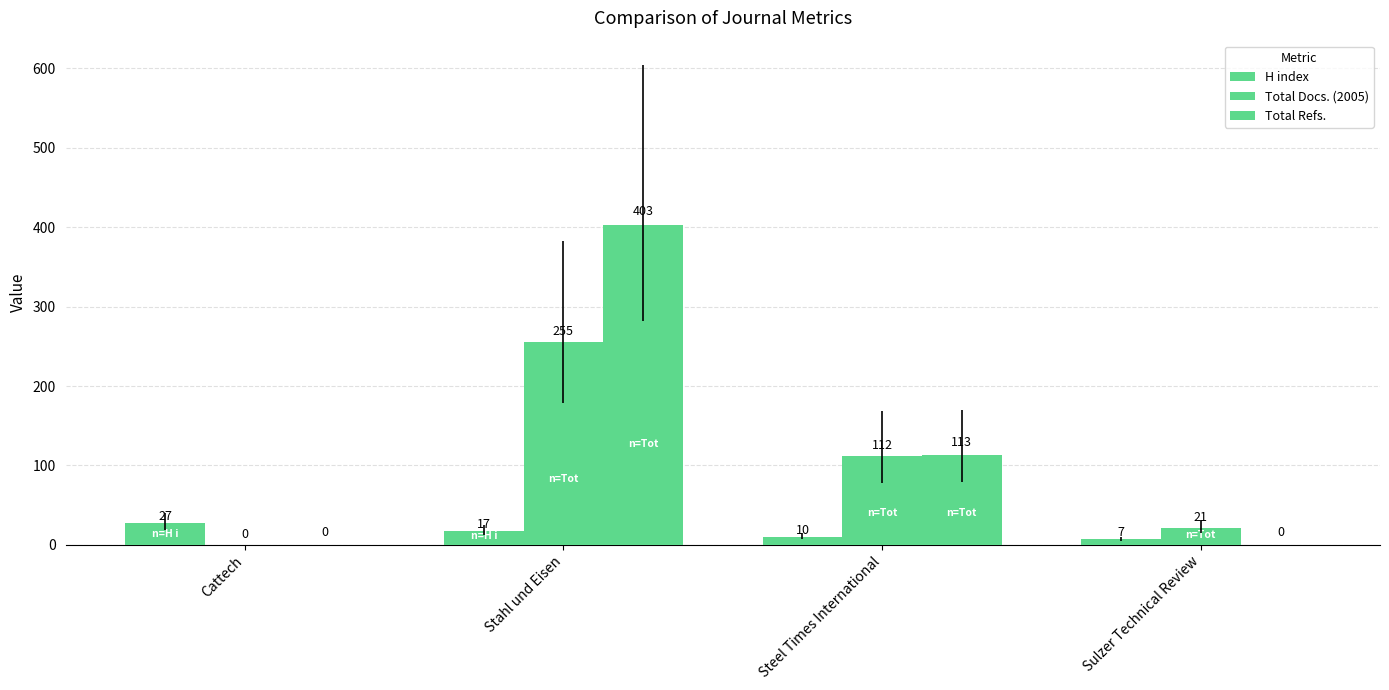

Reading left to right, transcribe all the data shown in this chart.

H index: 27	17	10	7
Total Docs. (2005): 0	255	112	21
Total Refs.: 0	403	113	0